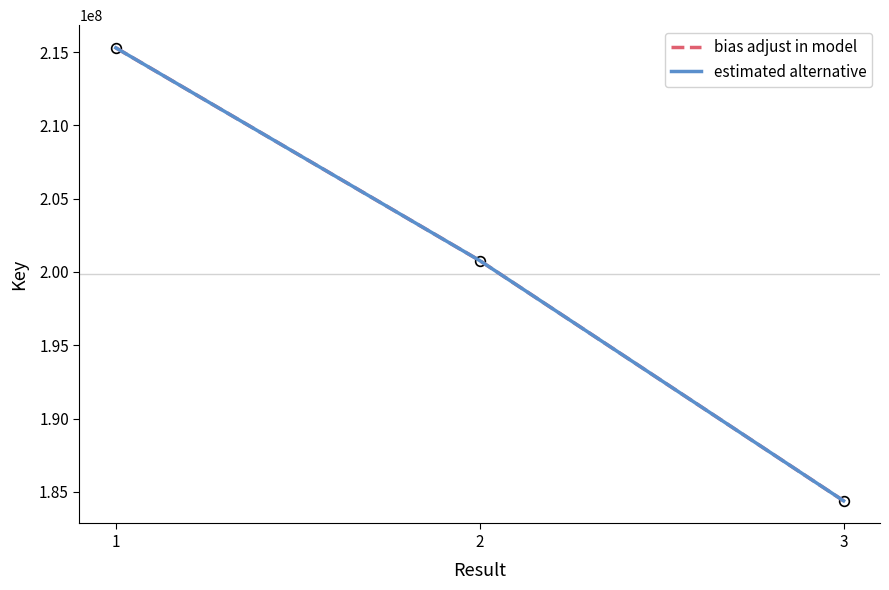

Reading right to left, transcribe all the data shown in this chart.

bias adjust in model: 184381153	200780615	215301219
estimated alternative: 184381153	200780615	215301219